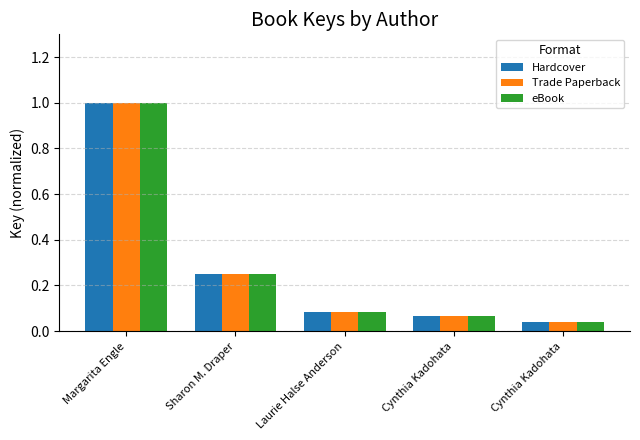

The value of Hardcover at Margarita Engle is 1.3. True or false?

False